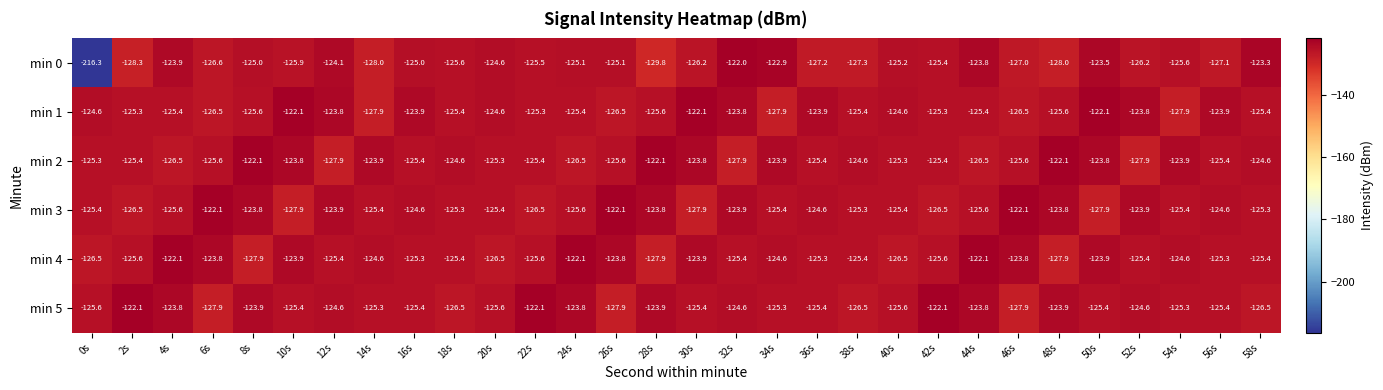

The value of min 1 at 10s is -83.4. True or false?

False